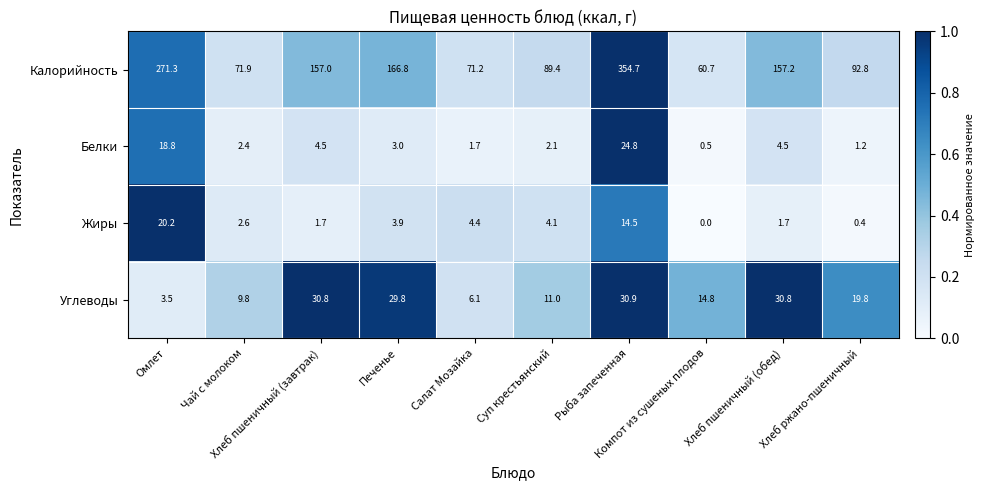

What is the difference between the maximum and minimum values in the Жиры series?

20.2